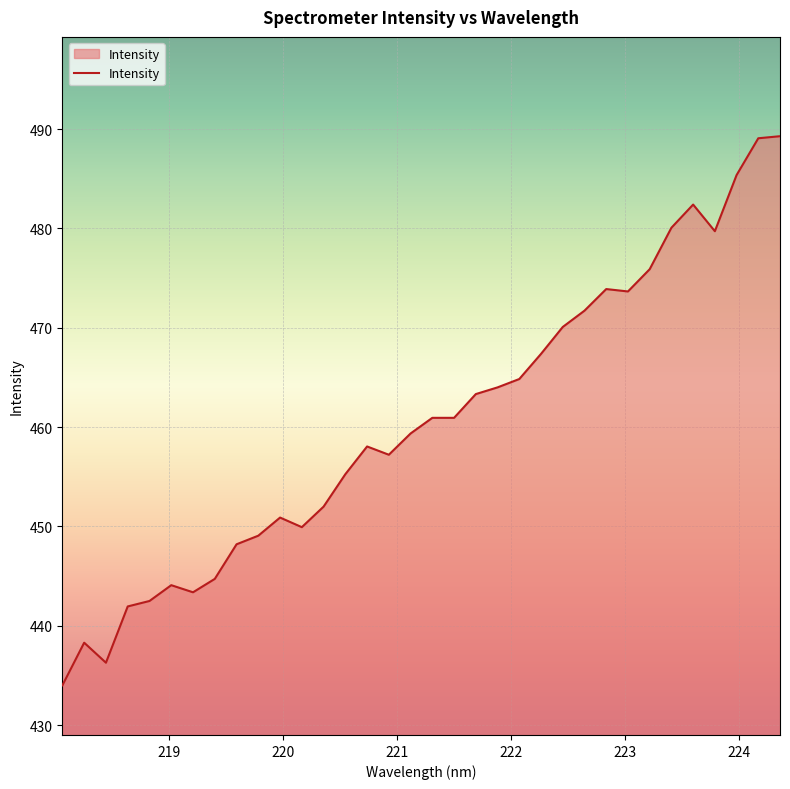

What is the maximum value shown in the chart?

489.3